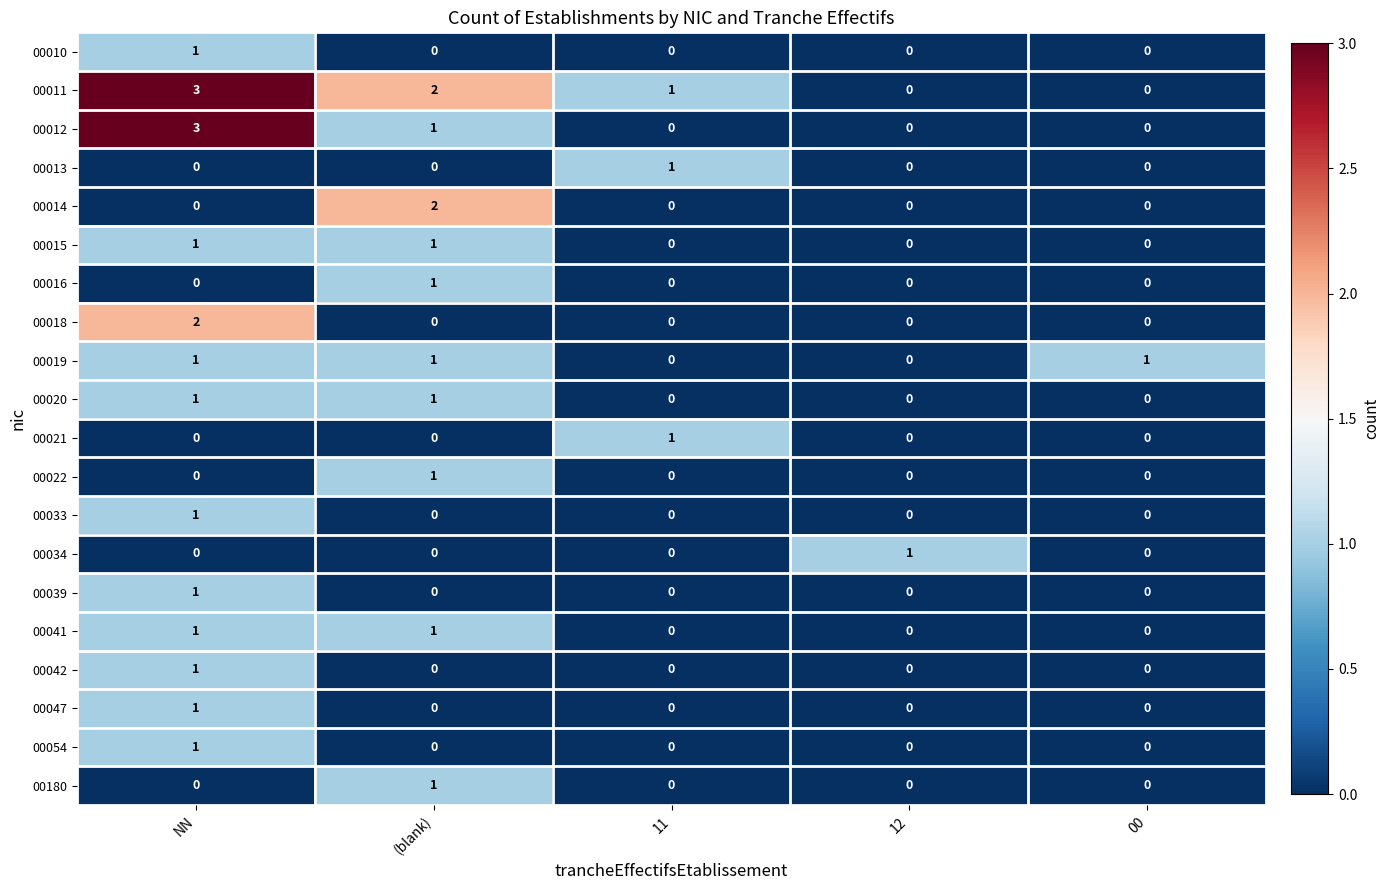

What is the difference between the highest and lowest values at NN?

3